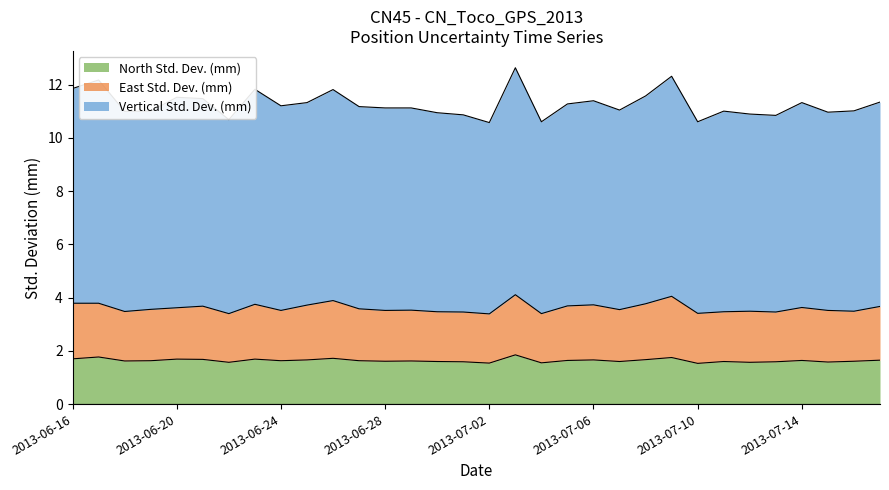

What is the difference between the North Std. Dev. (mm) values at 2013-06-21 and 2013-06-28?

0.1